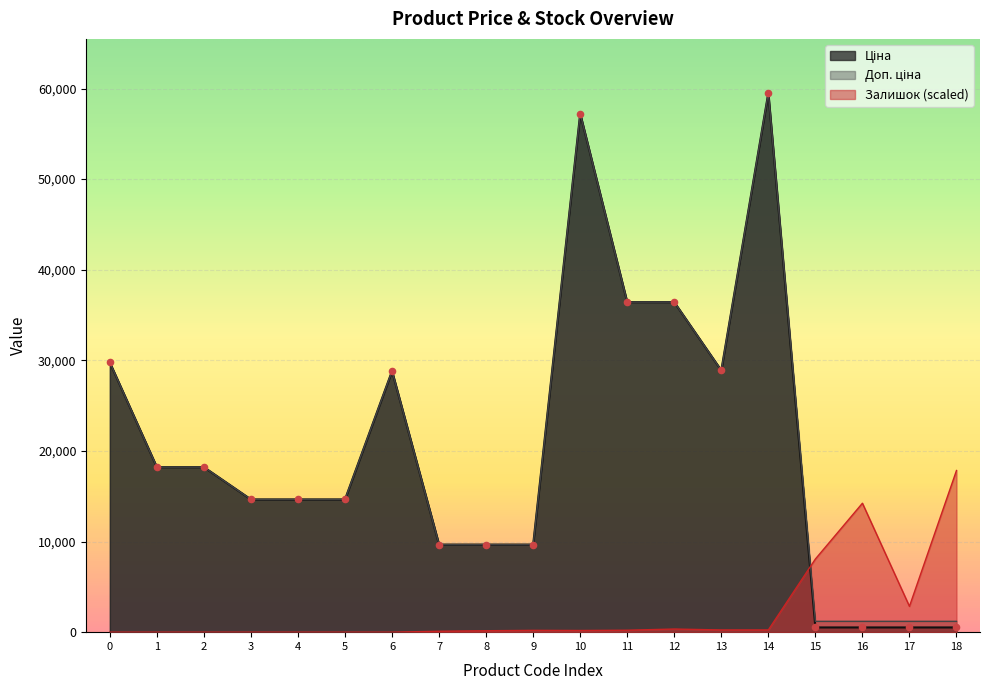

At which category is the sum across all series the highest?

14